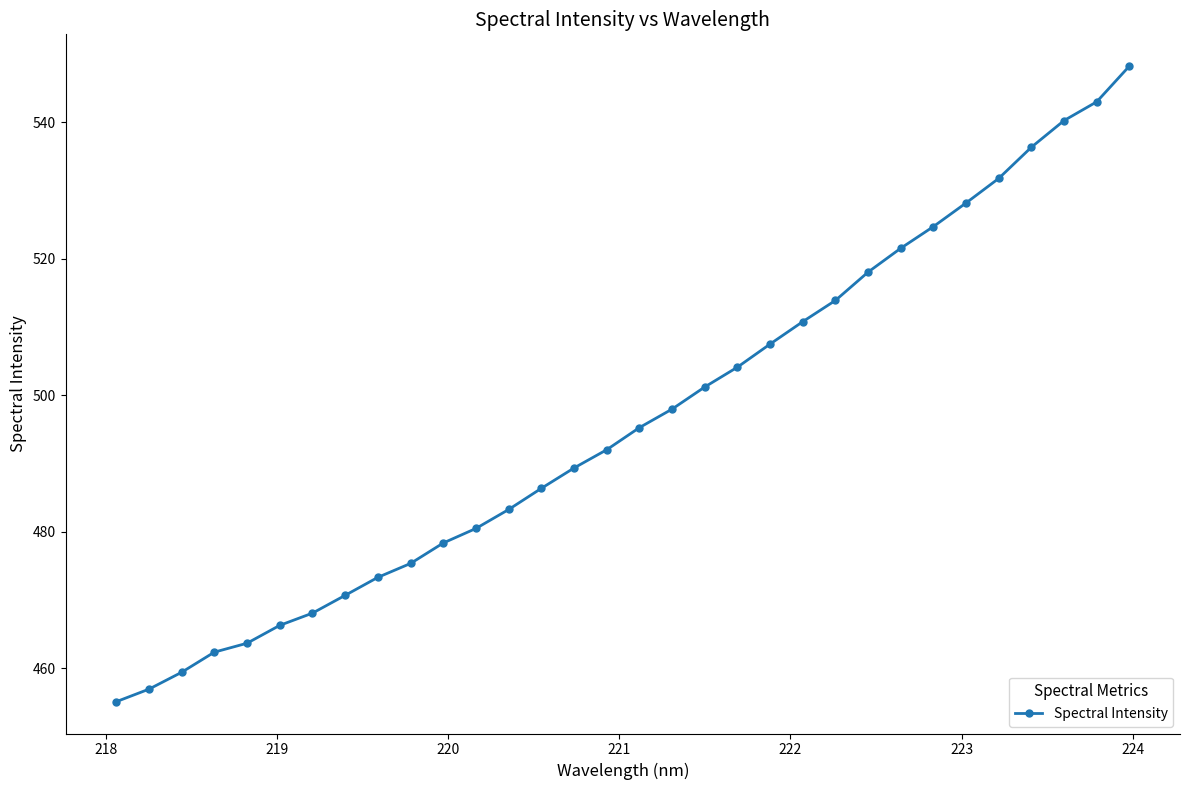

What is the value of the 15th point from the left?

489.4